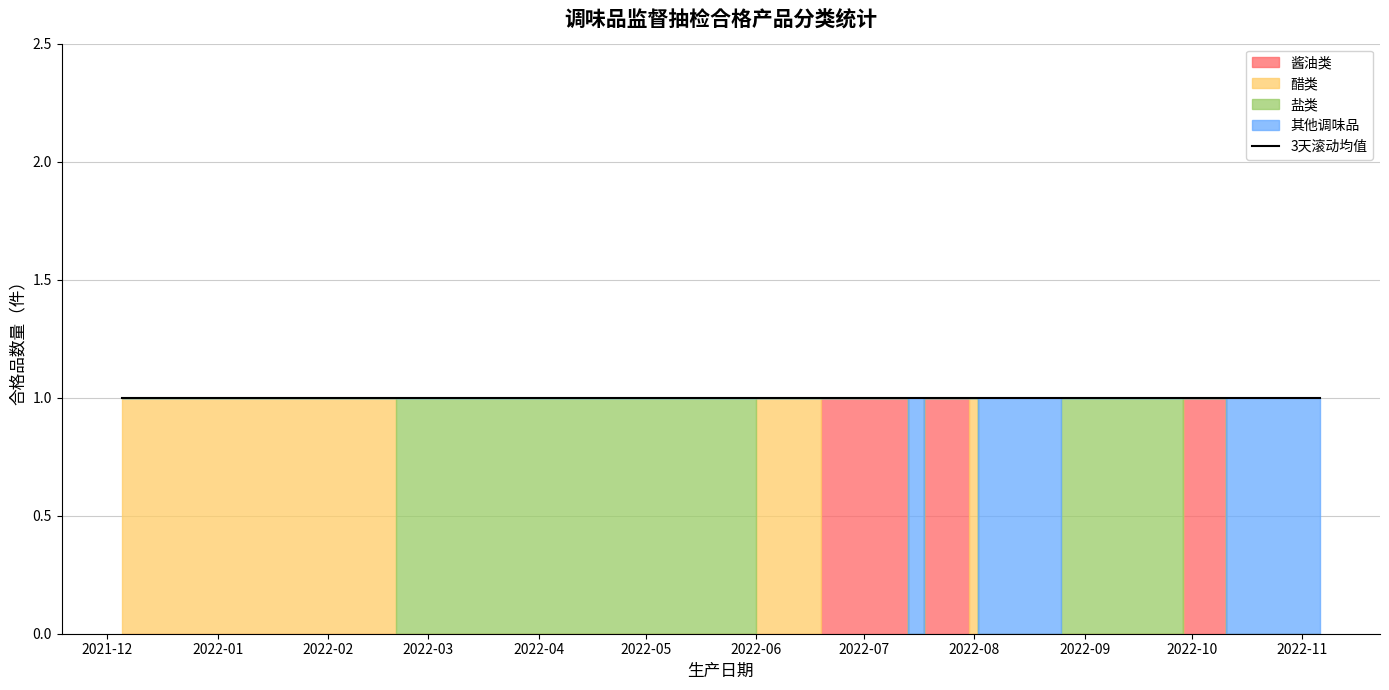

True or false: 酱油类 and 醋类 cross at least once.

True